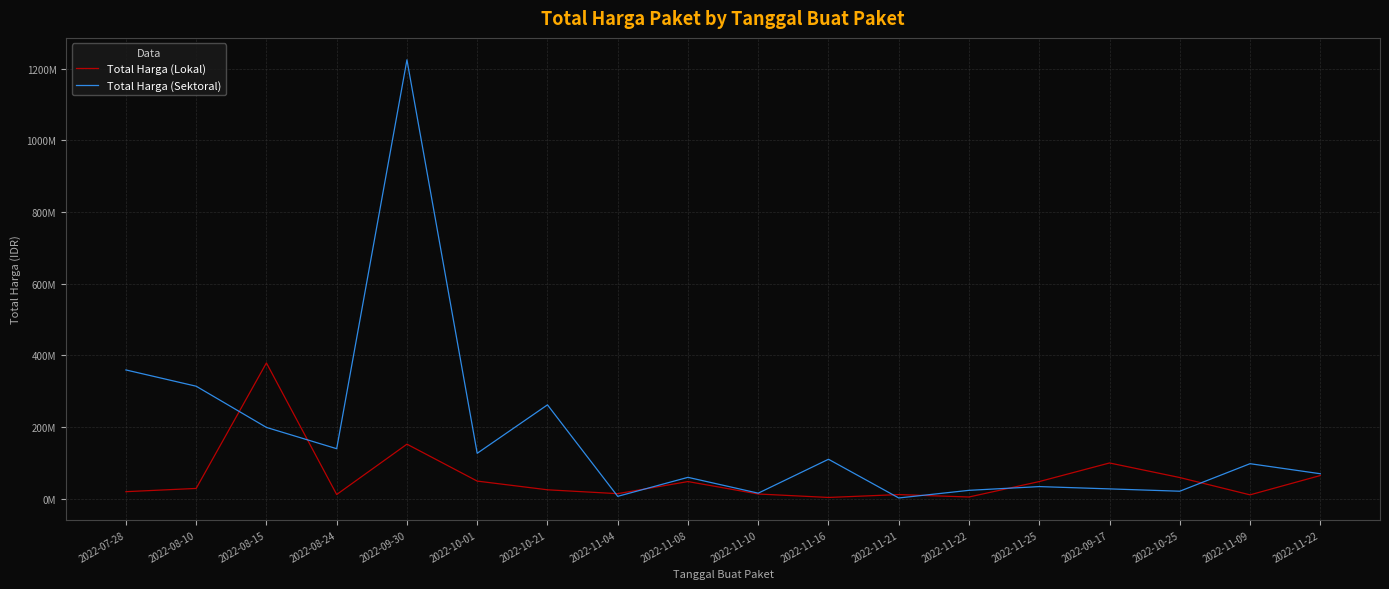

Is it true that Total Harga (Lokal) equals 5093000 at 2022-11-22?

True